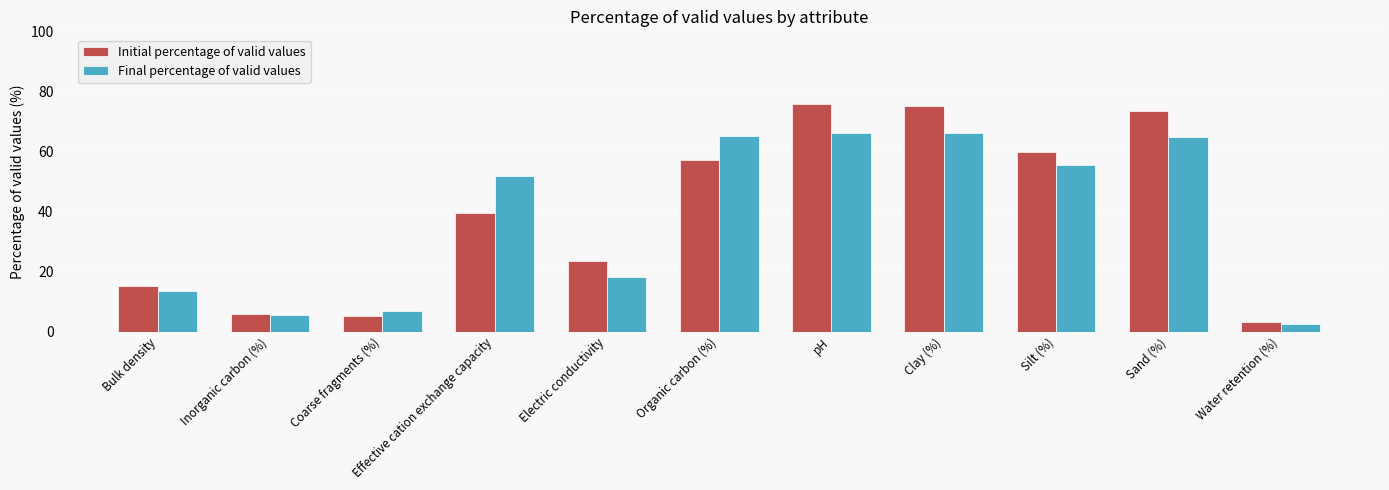

At how many categories does at least one series exceed 10?

8